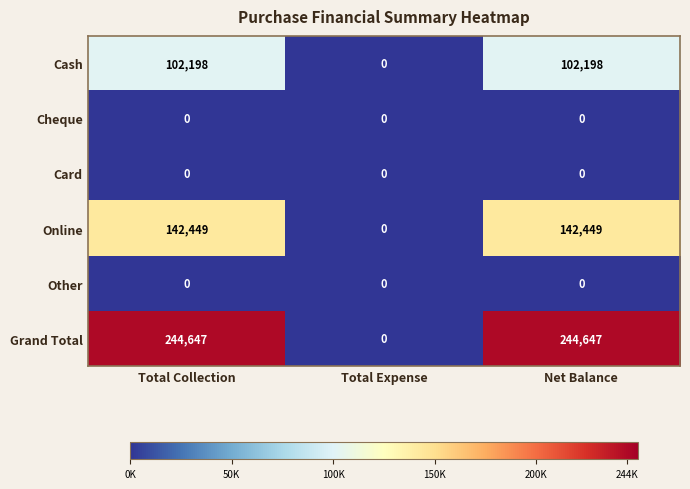

Is the value of Cheque at Total Expense greater than the value of Online at Net Balance?

No